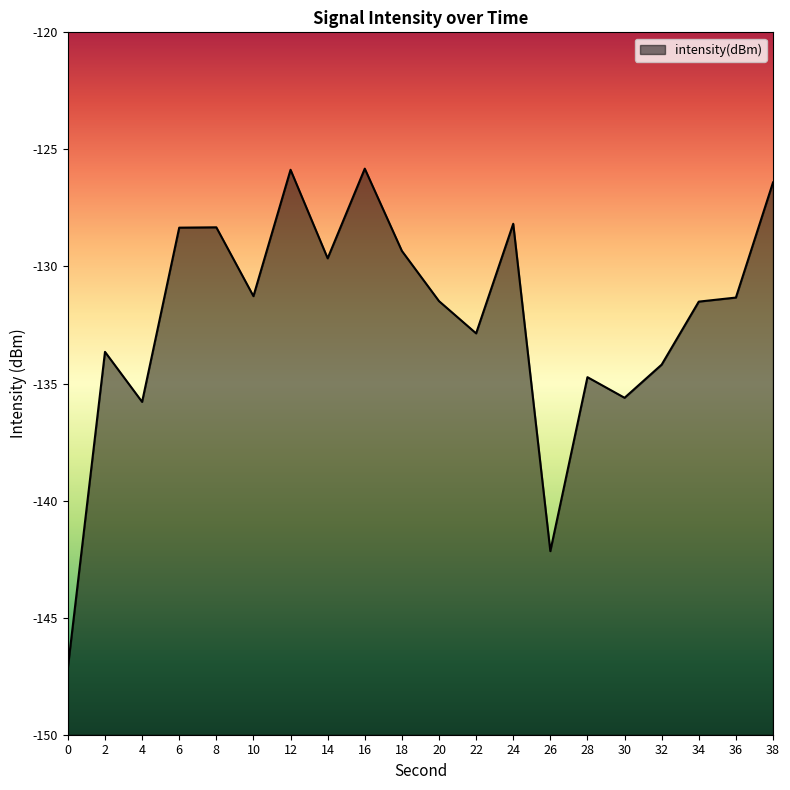

What is the difference between the second highest and second lowest values?

16.3